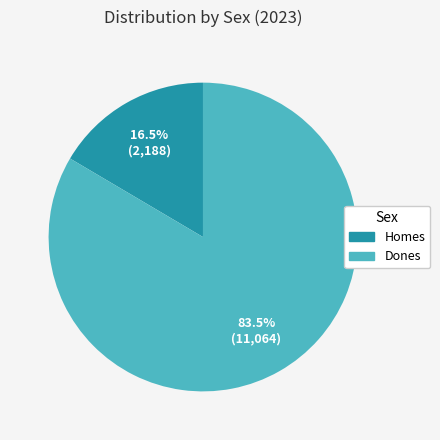

To the nearest percent, what is the average slice percentage?

50%